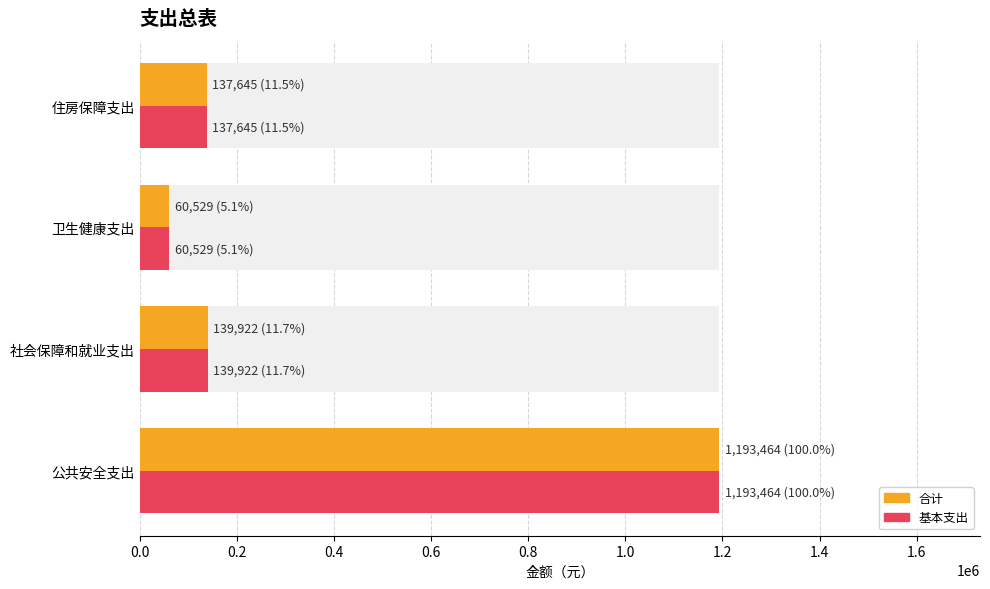

What is the average value of the 基本支出 series?

382890